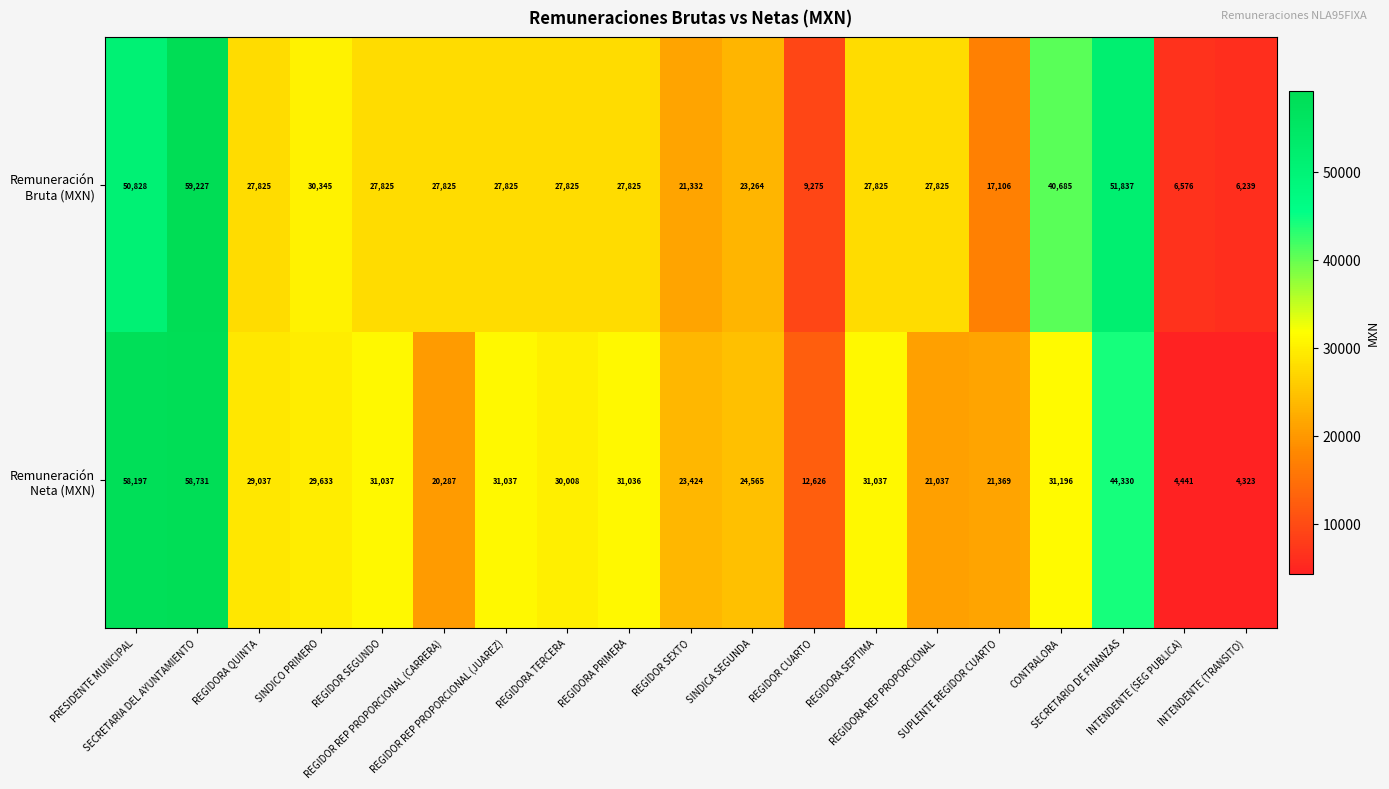

At which category does the chart reach its minimum across all series?

INTENDENTE (TRANSITO)